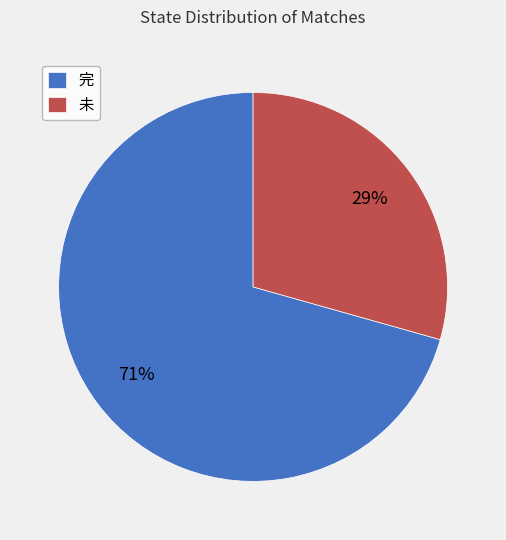

What percentage is the 未 slice, to the nearest percent?

29%